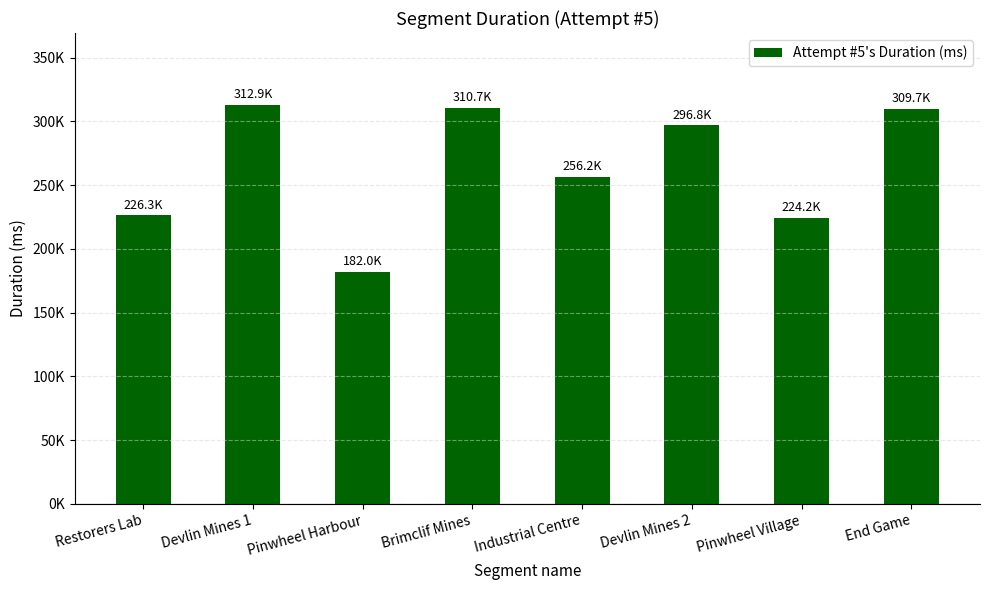

Which has a higher value, Devlin Mines 2 or Brimclif Mines?

Brimclif Mines